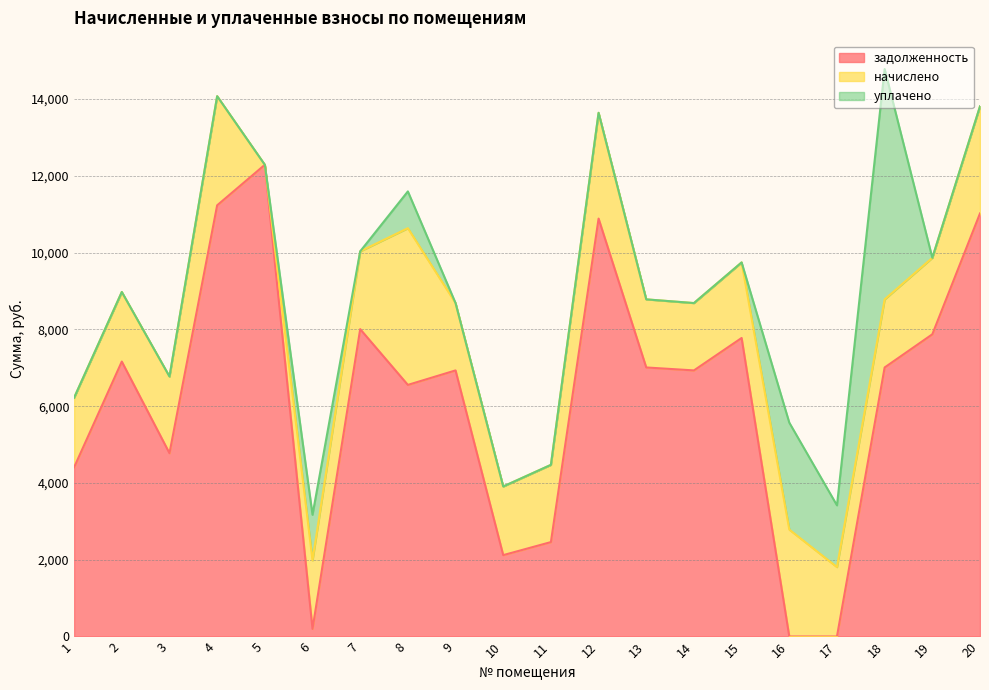

What is the total value across all series at 8?

11594.3